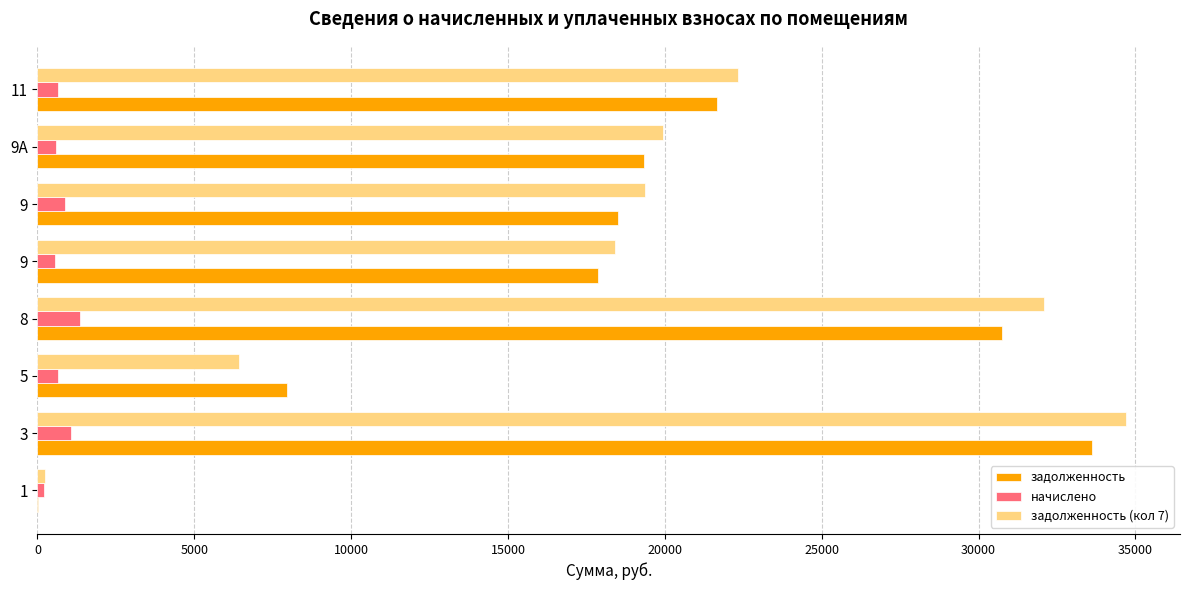

What is the average value of the задолженность (кол 7) series?

19185.8